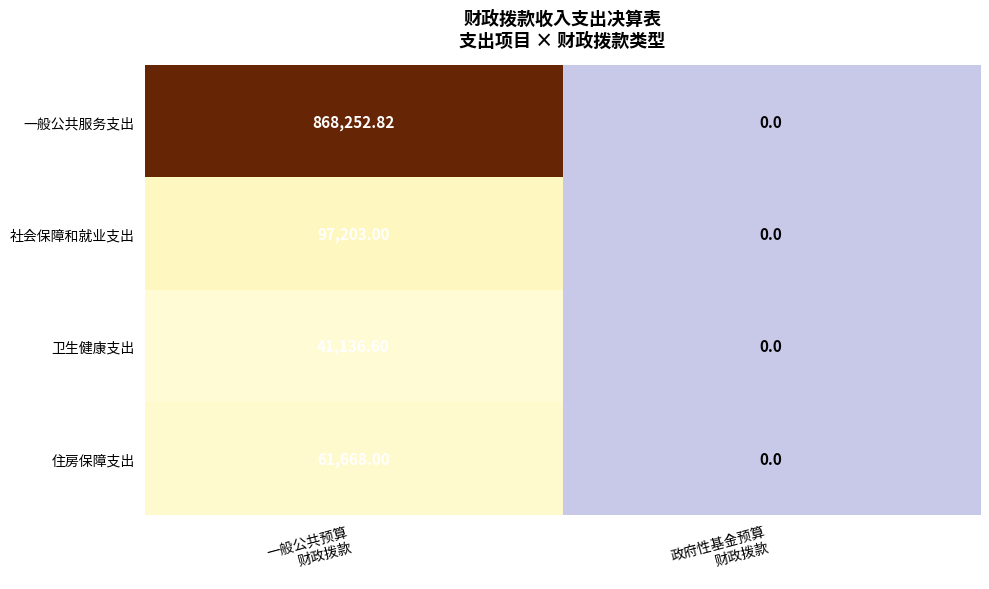

Which series has the largest range (max minus min)?

一般公共服务支出